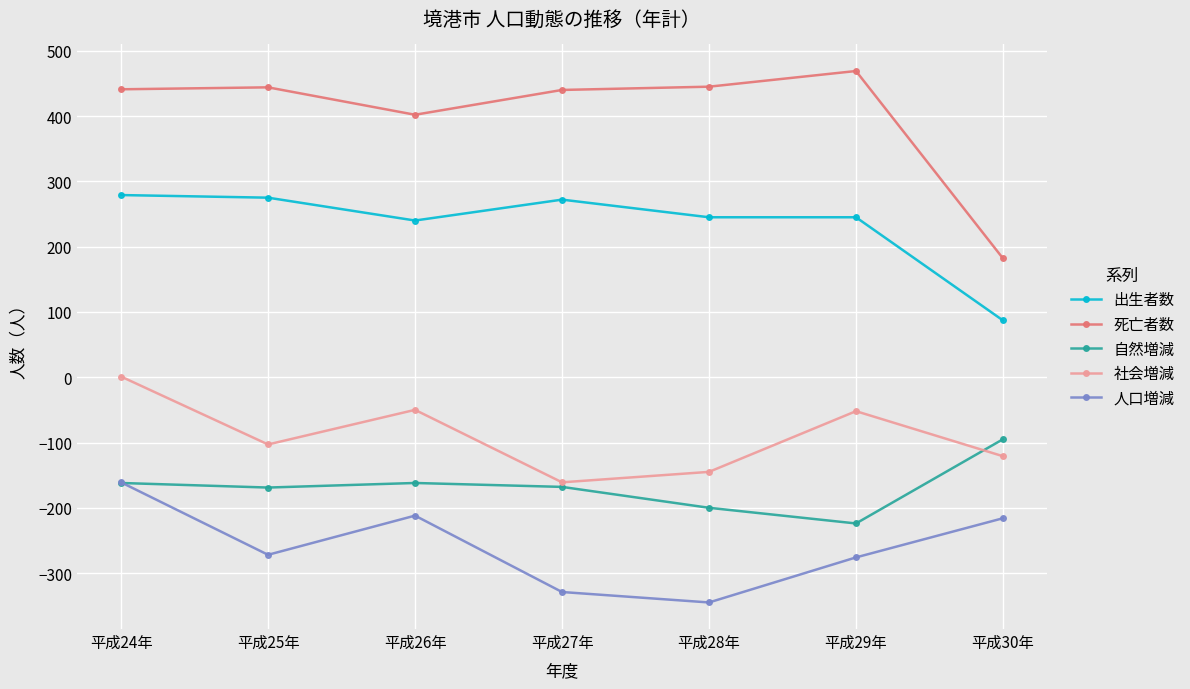

At how many categories does at least one series exceed 233?

6